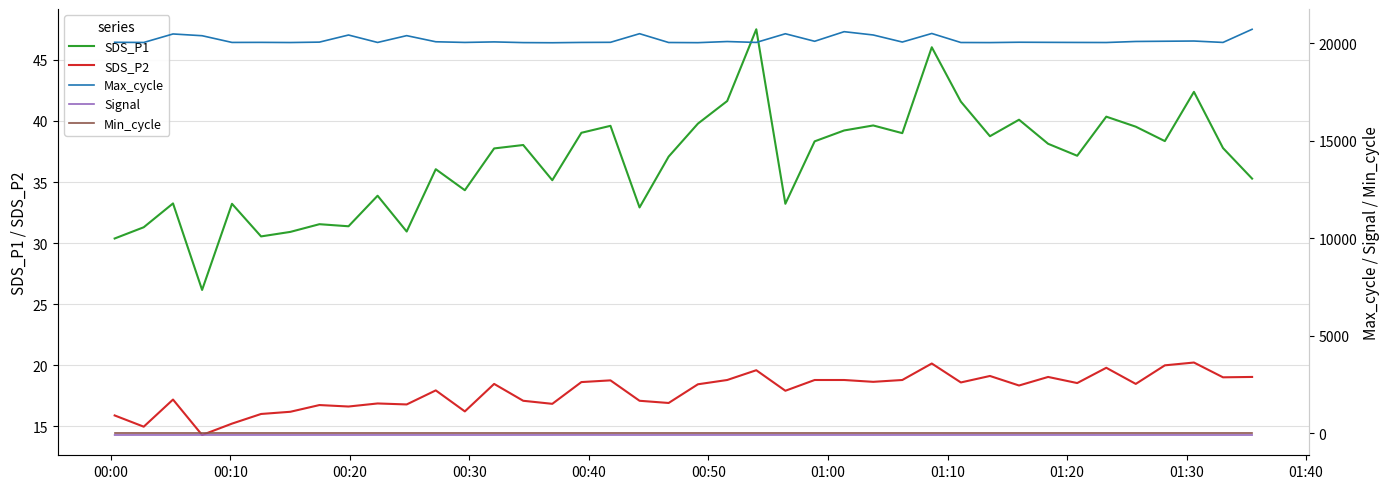

What is the lowest value of the SDS_P1 series?

26.2